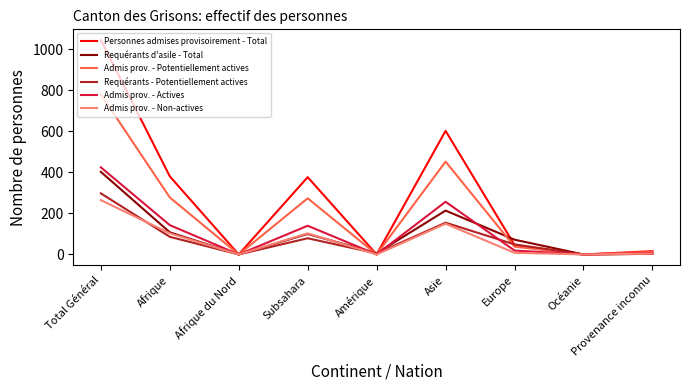

Which series has the widest spread of values?

Personnes admises provisoirement - Total